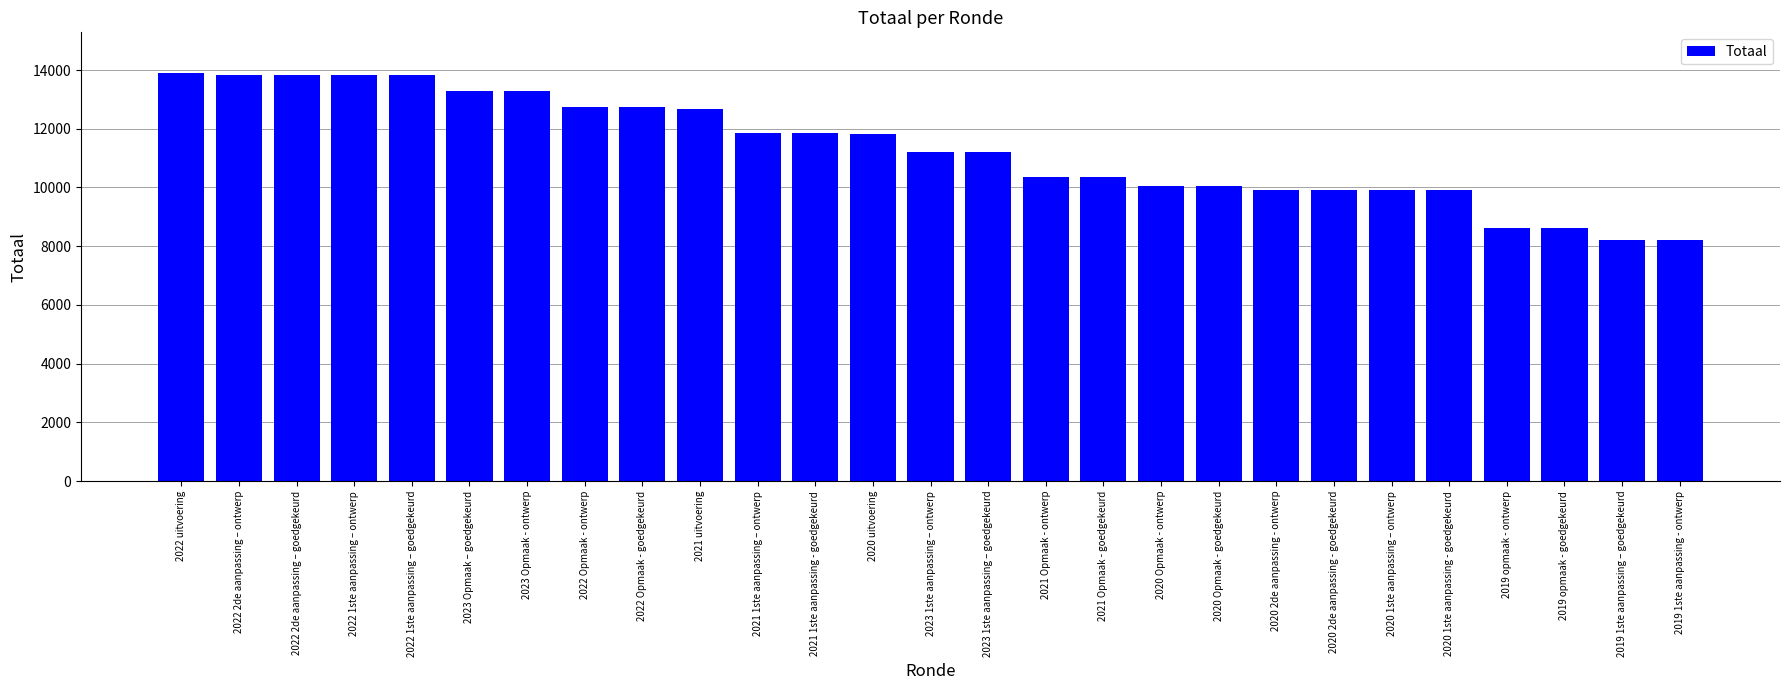

What is the maximum value shown in the chart?

13894